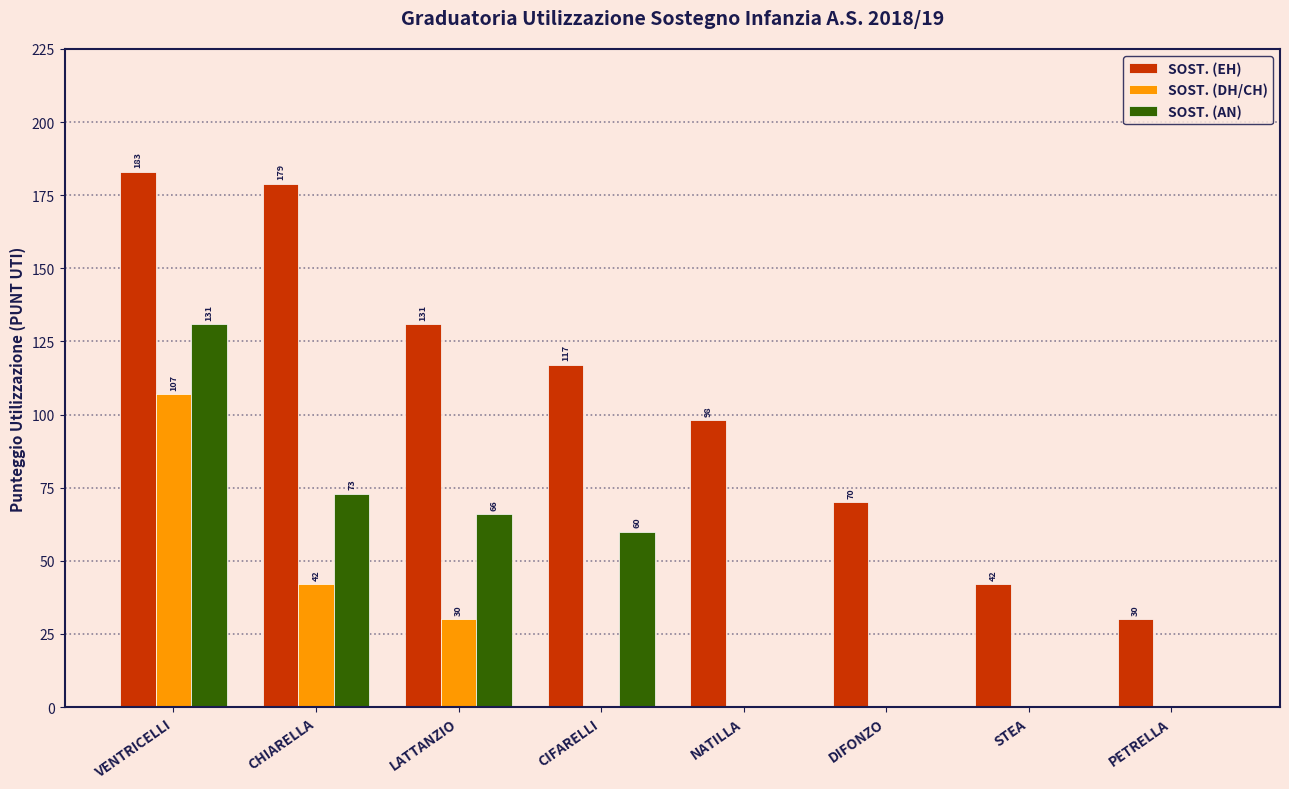

At which label does SOST. (DH/CH) reach its peak?

VENTRICELLI